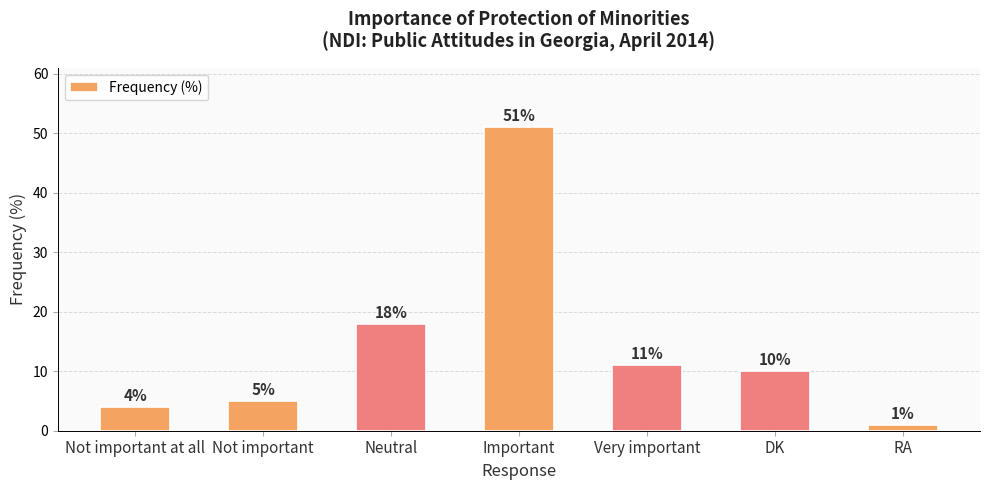

Rank the categories by value from lowest to highest.

RA, Not important at all, Not important, DK, Very important, Neutral, Important